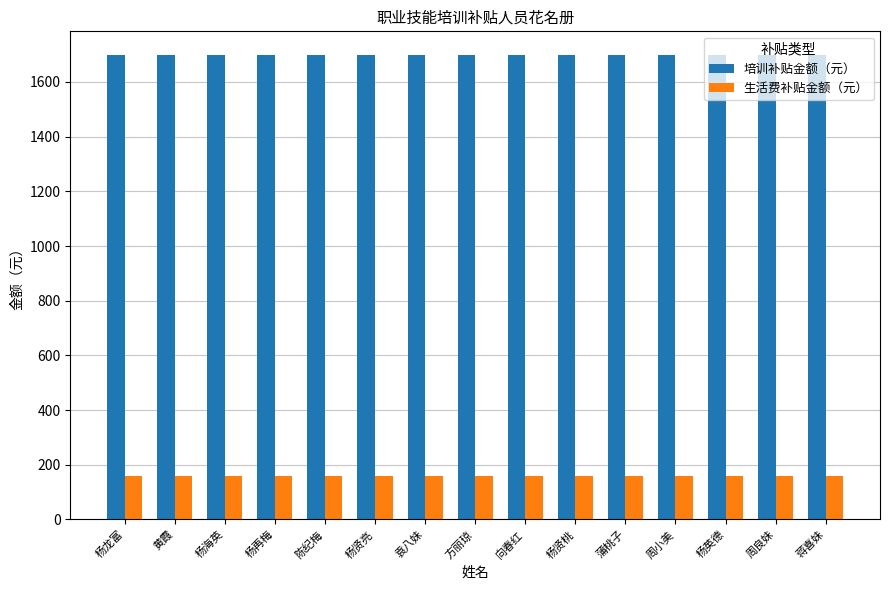

What position from the right is 陈纪梅?

11